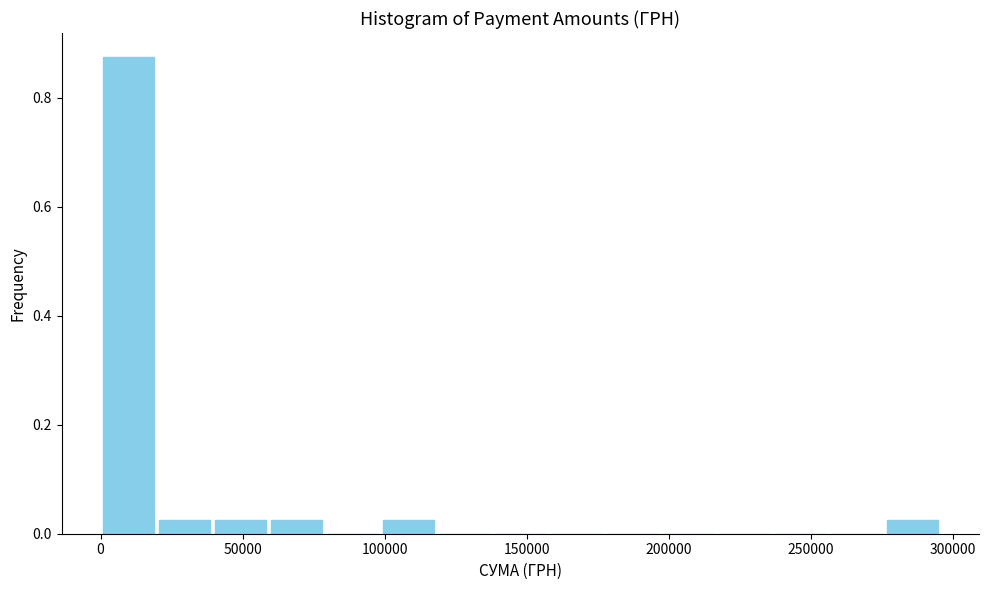

Around what value on the x-axis is the tallest bar? Give the approximate position of its centre, as read against the axis.

10000